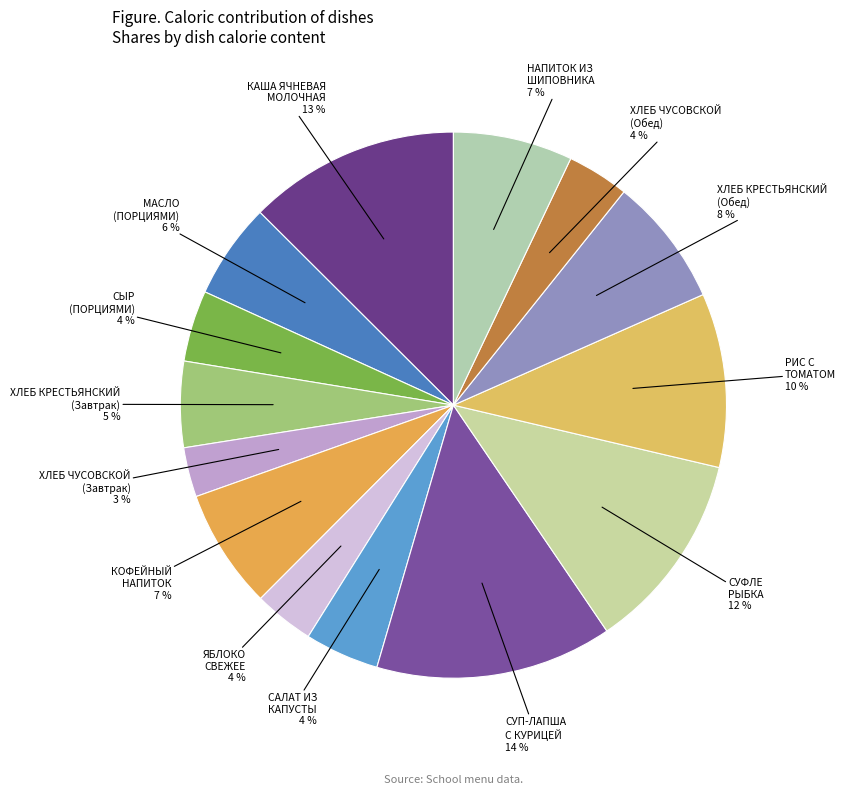

How many slices are in this pie chart?

14